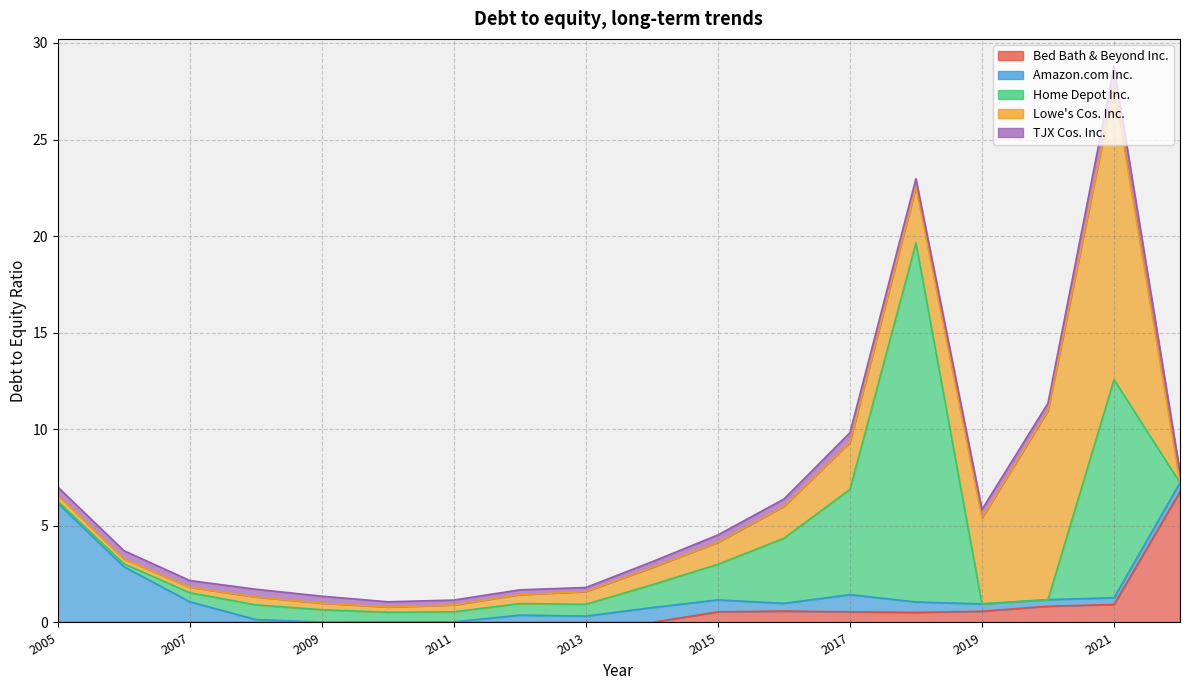

In Home Depot Inc., how many points are higher than both neighbors (excluding endpoints)?

3